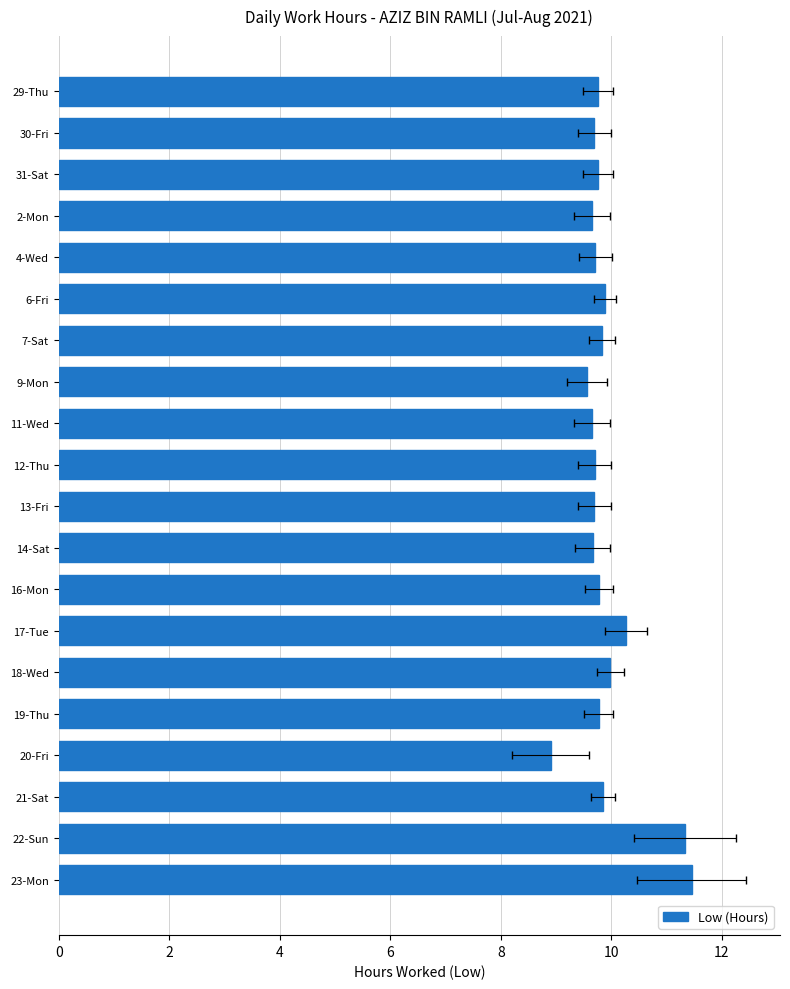

How many bars are there in total?

20